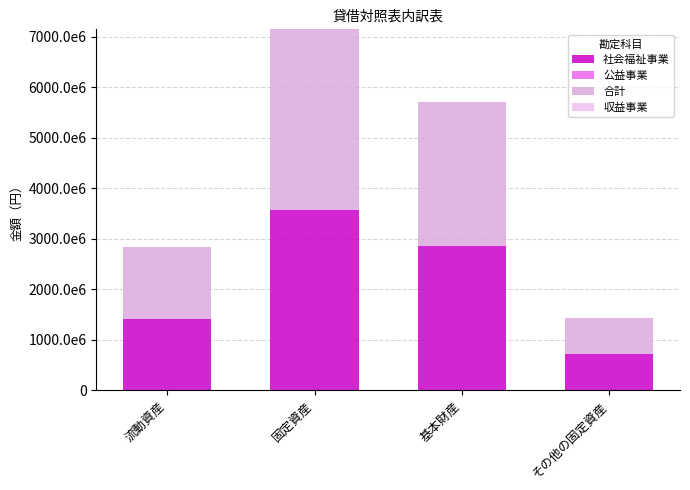

At which category is the sum across all series the highest?

固定資産